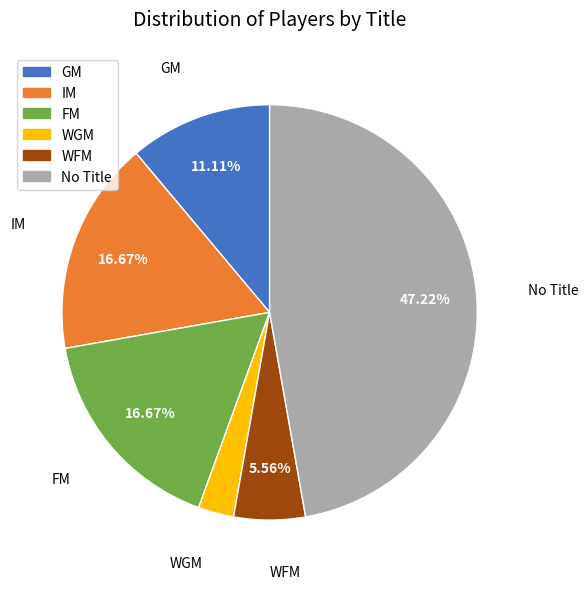

Is there any slice that represents more than half of the pie?

No